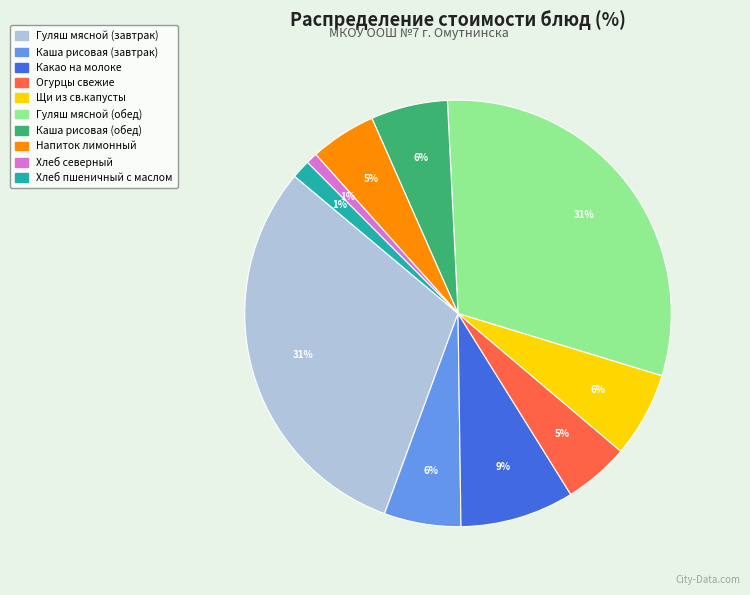

Is it true that Гуляш мясной (обед) is 31% of the pie?

True